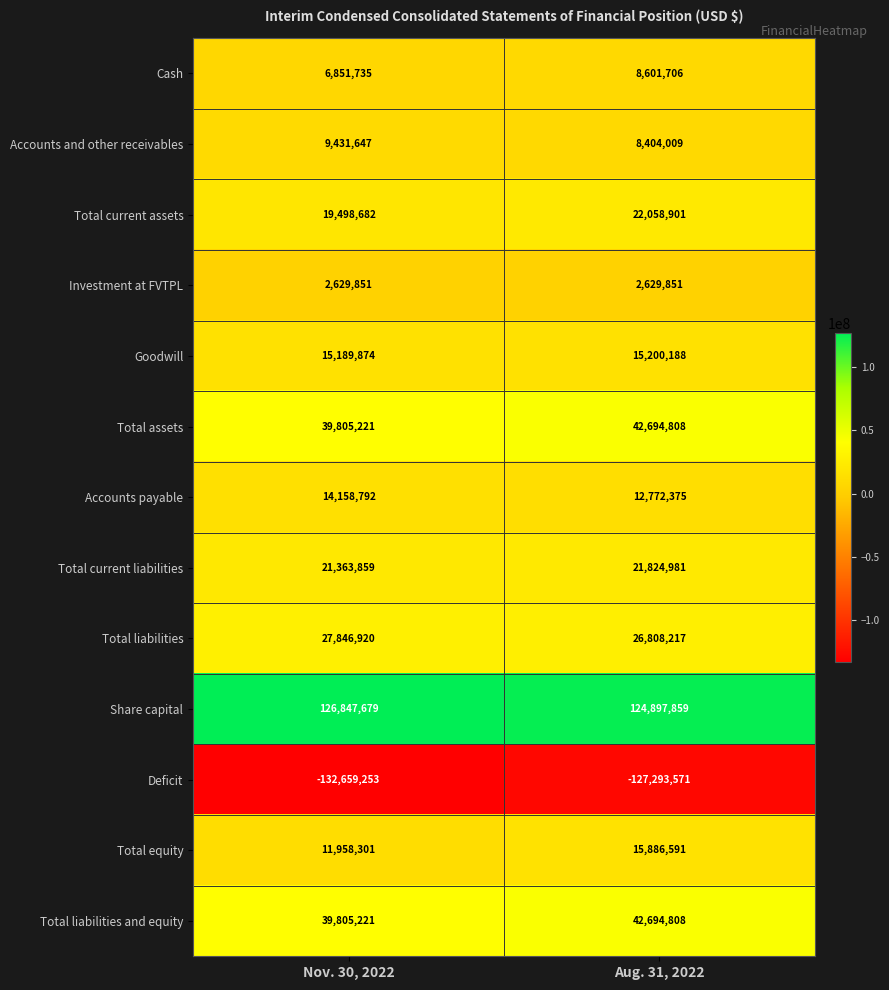

Reading left to right, transcribe all the data shown in this chart.

Cash: Nov. 30, 2022=6851735	Aug. 31, 2022=8601706
Accounts and other receivables: Nov. 30, 2022=9431647	Aug. 31, 2022=8404009
Total current assets: Nov. 30, 2022=19498682	Aug. 31, 2022=22058901
Investment at FVTPL: Nov. 30, 2022=2629851	Aug. 31, 2022=2629851
Goodwill: Nov. 30, 2022=15189874	Aug. 31, 2022=15200188
Total assets: Nov. 30, 2022=39805221	Aug. 31, 2022=42694808
Accounts payable: Nov. 30, 2022=14158792	Aug. 31, 2022=12772375
Total current liabilities: Nov. 30, 2022=21363859	Aug. 31, 2022=21824981
Total liabilities: Nov. 30, 2022=27846920	Aug. 31, 2022=26808217
Share capital: Nov. 30, 2022=126847679	Aug. 31, 2022=124897859
Deficit: Nov. 30, 2022=-132659253	Aug. 31, 2022=-127293571
Total equity: Nov. 30, 2022=11958301	Aug. 31, 2022=15886591
Total liabilities and equity: Nov. 30, 2022=39805221	Aug. 31, 2022=42694808